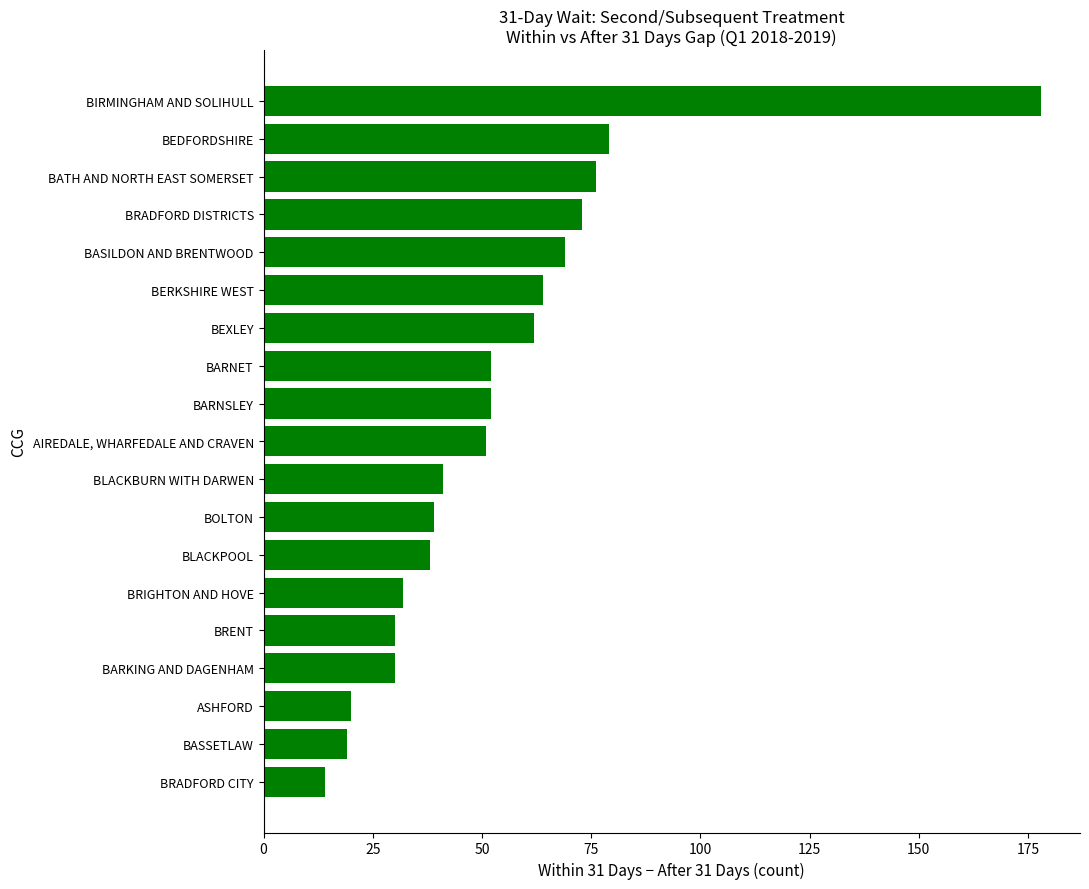

Reading top to bottom, transcribe all the data shown in this chart.

178	79	76	73	69	64	62	52	52	51	41	39	38	32	30	30	20	19	14